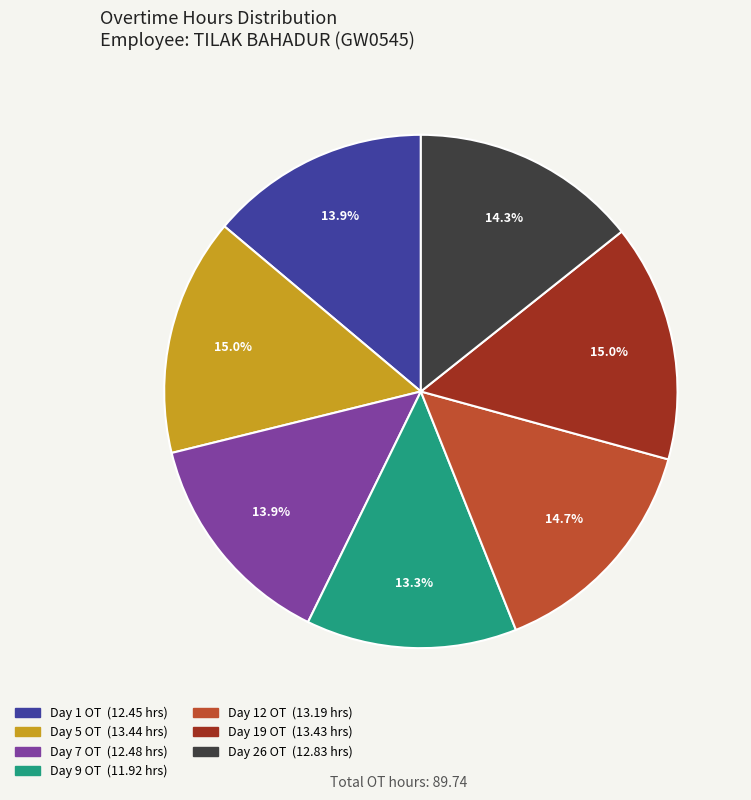

True or false: Day 19 OT accounts for 28% of the total.

False